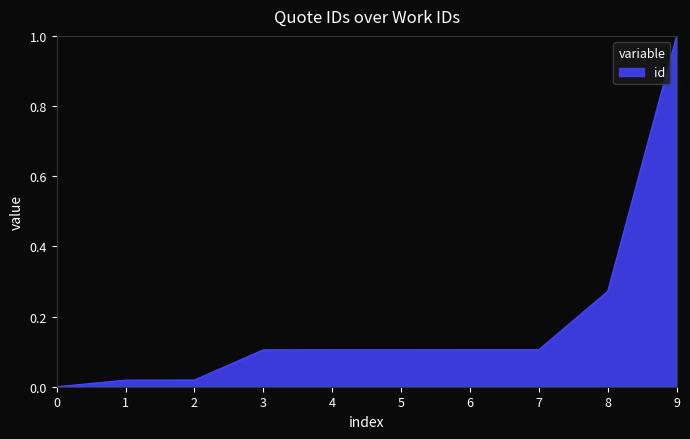

The chart shows a value of 0.0 at 2. True or false?

True